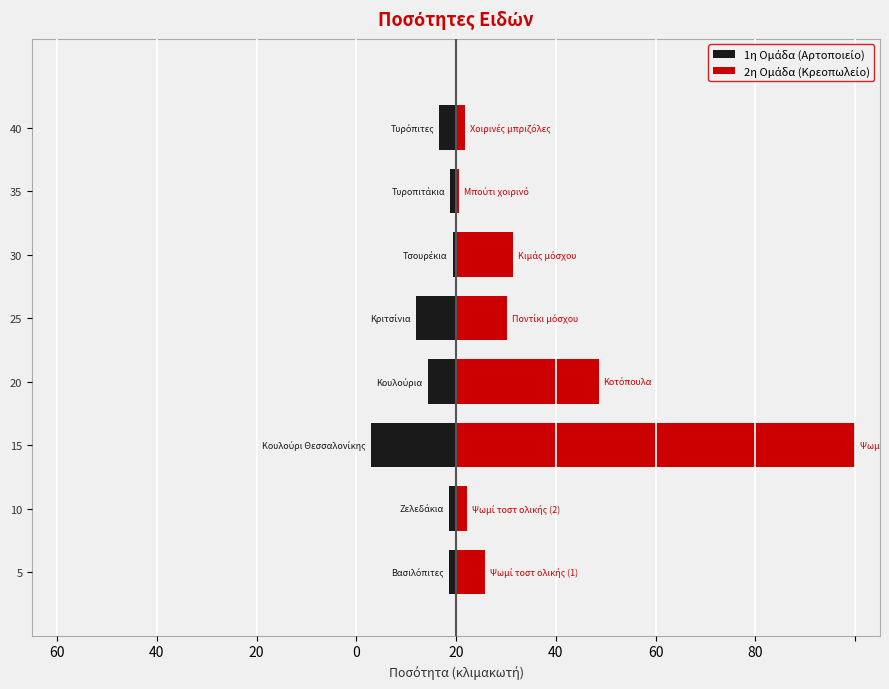

How many bars are there in total?

16